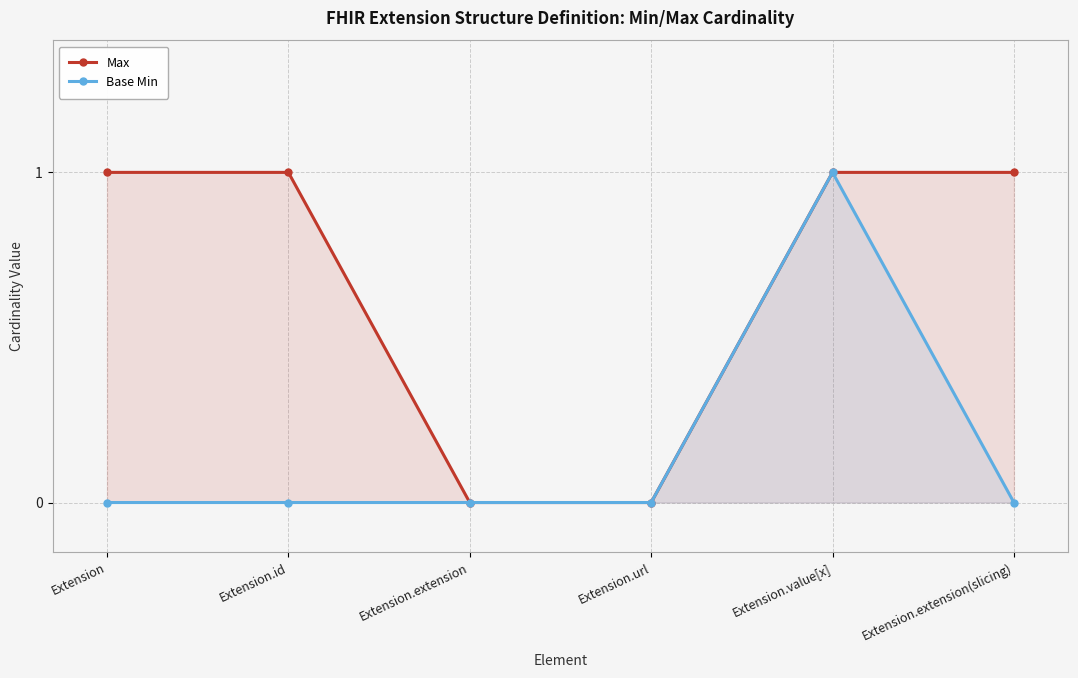

Count the number of categories in the chart.

6